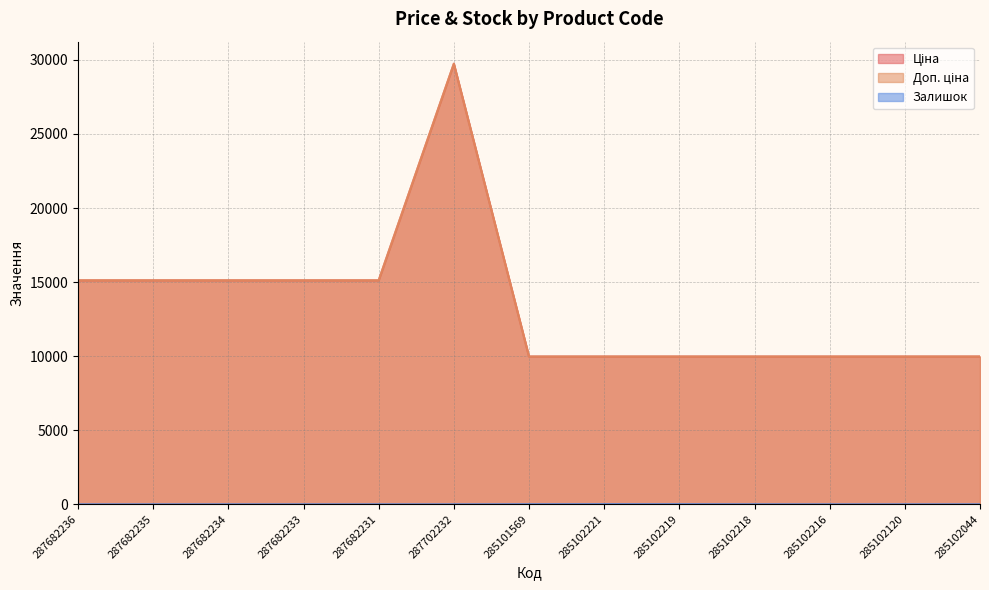

What is the greatest value displayed?

29747.2